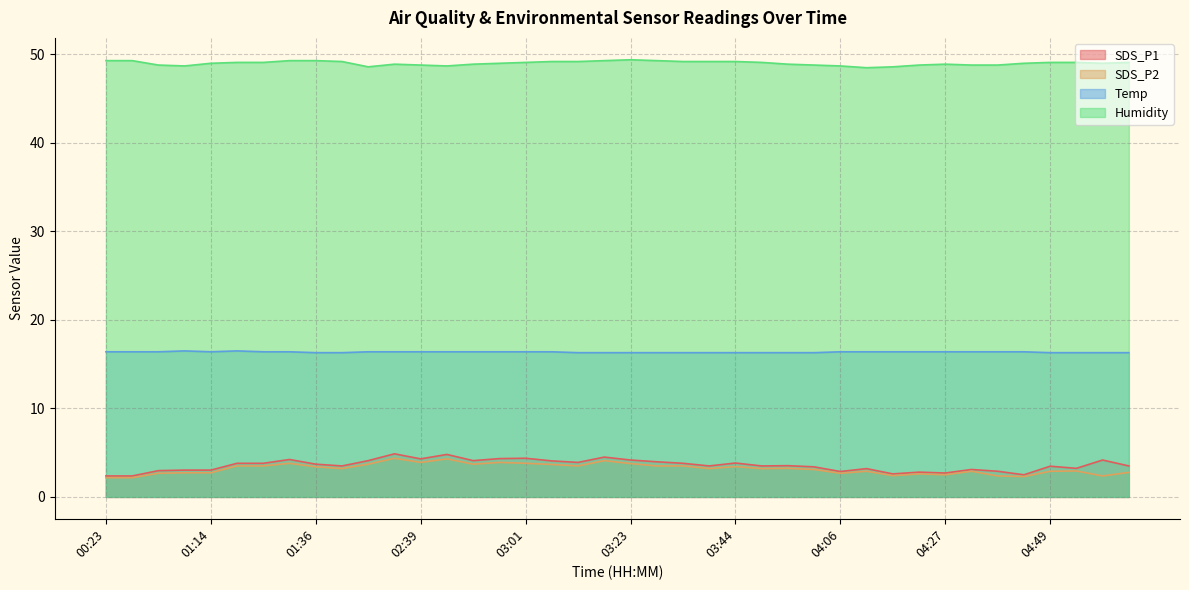

Is the value of Humidity at 01:20 greater than the value of Temp at 02:45?

Yes